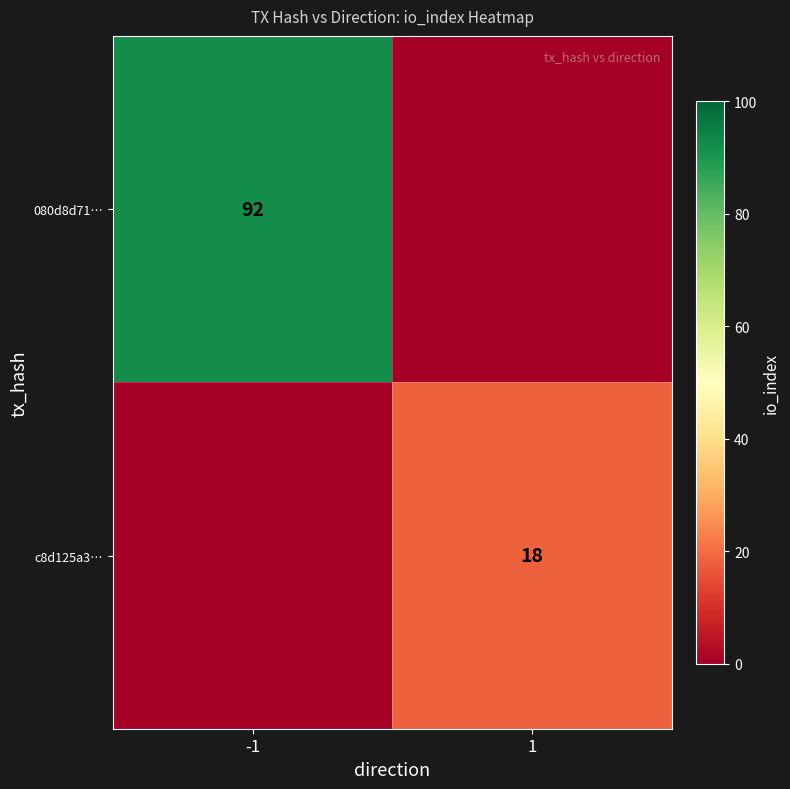

The value of 080d8d71… at -1 is 92. True or false?

True